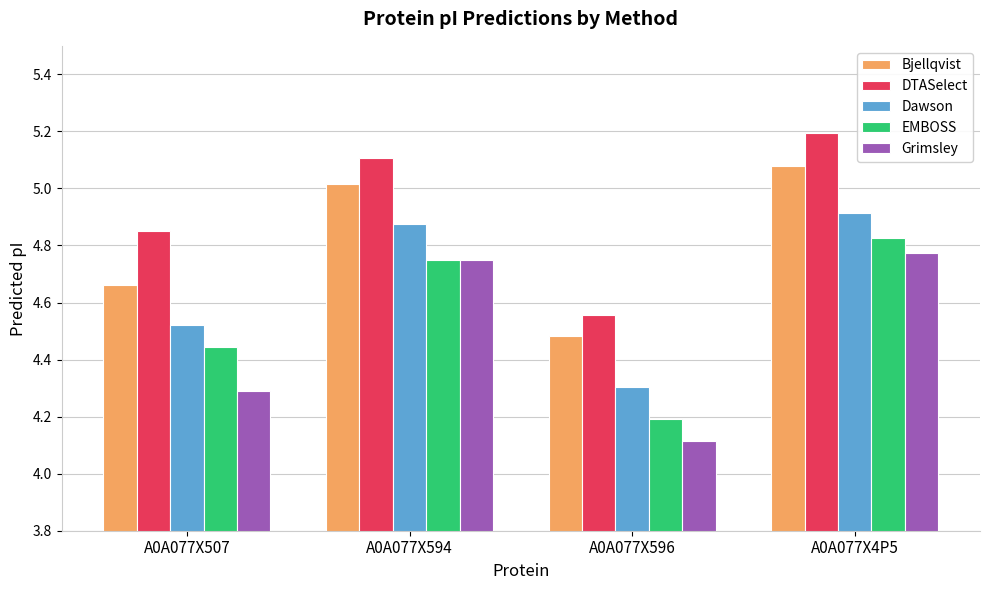

The Bjellqvist series shows 3.4 at A0A077X594. True or false?

False